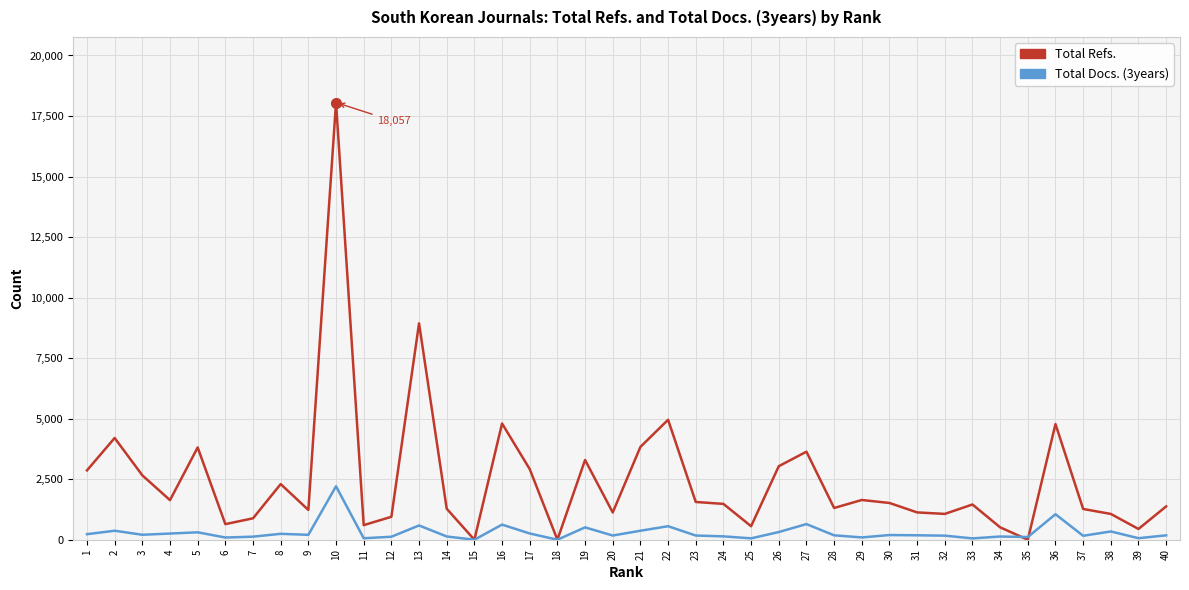

Which series changed the most between 1 and 34?

Total Refs.